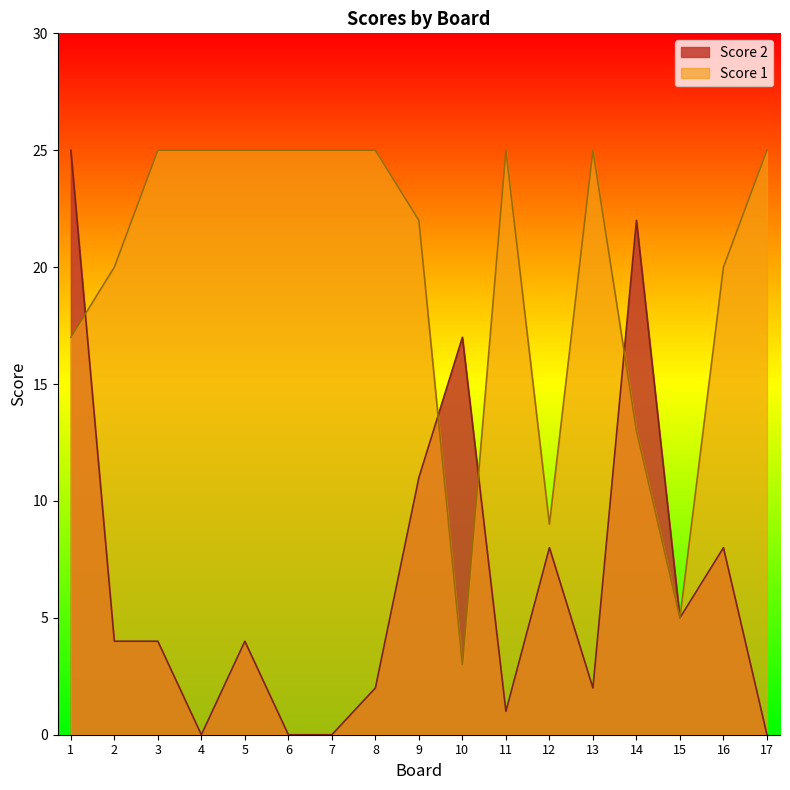

True or false: Score 1 has a value of 38 at 4.

False